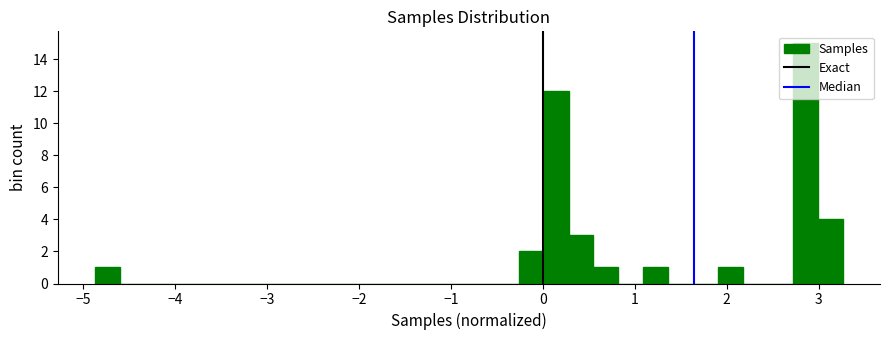

Around what value on the x-axis is the tallest bar? Give the approximate position of its centre, as read against the axis.

2.9